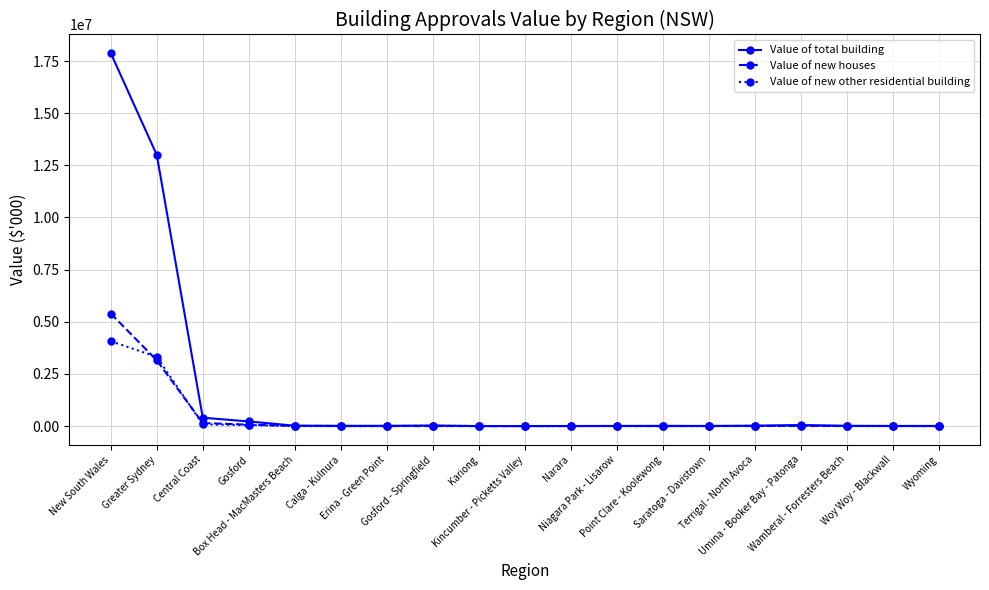

What is the maximum value shown in the chart?

17877207.6